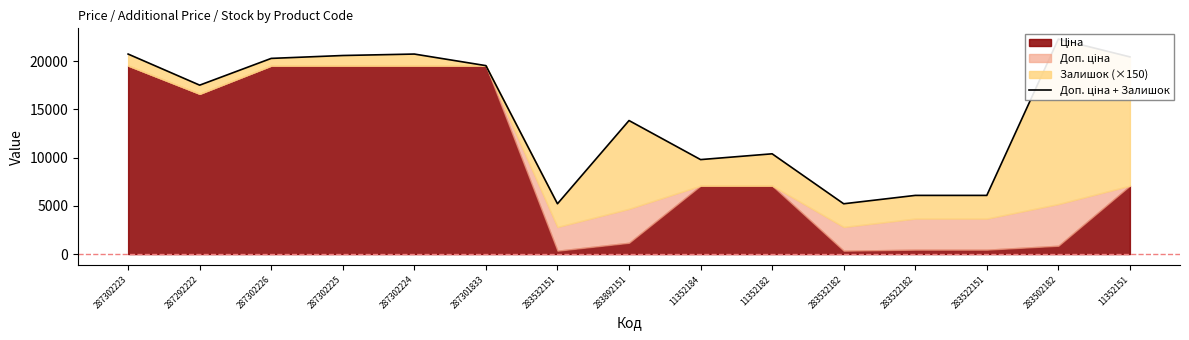

What is the sum of the values at 287301833 and 287302224?

40285.4